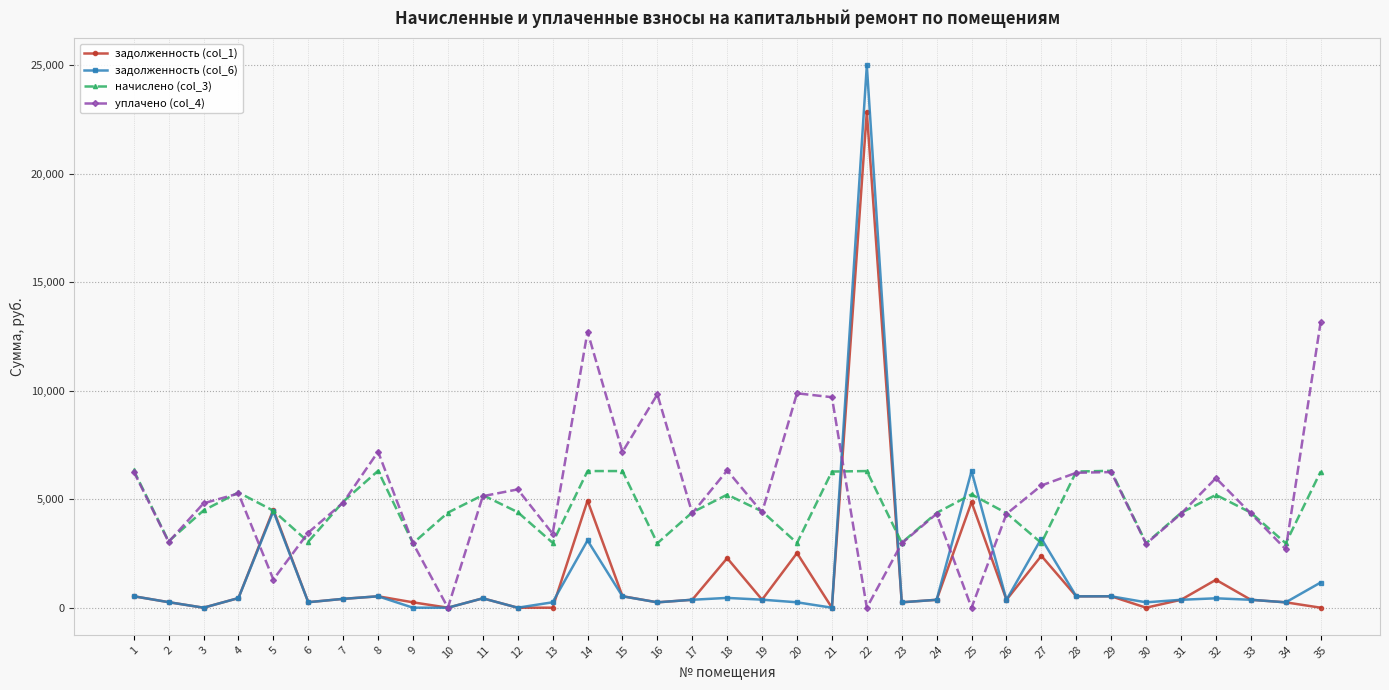

The value of уплачено (col_4) at 28 is 6219.9. True or false?

True